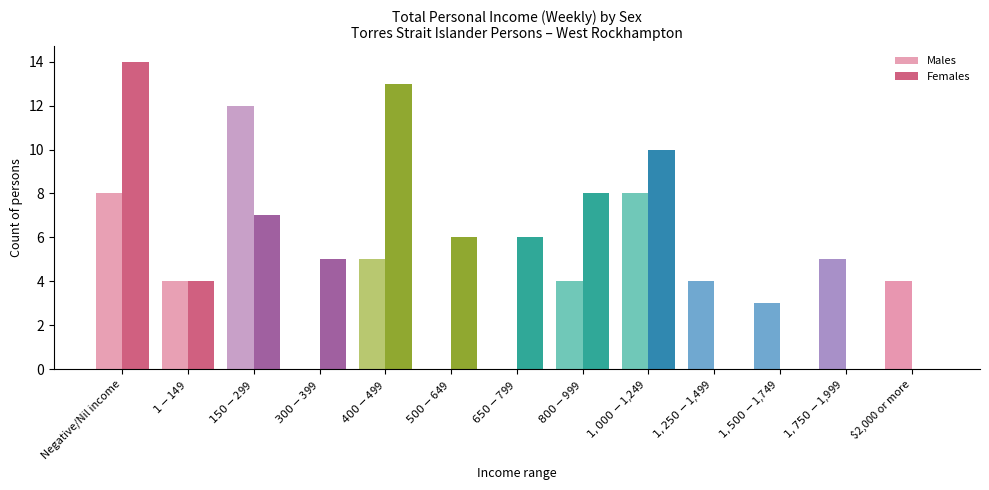

What is the label of the 5th bar from the right?

$1,000-$1,249